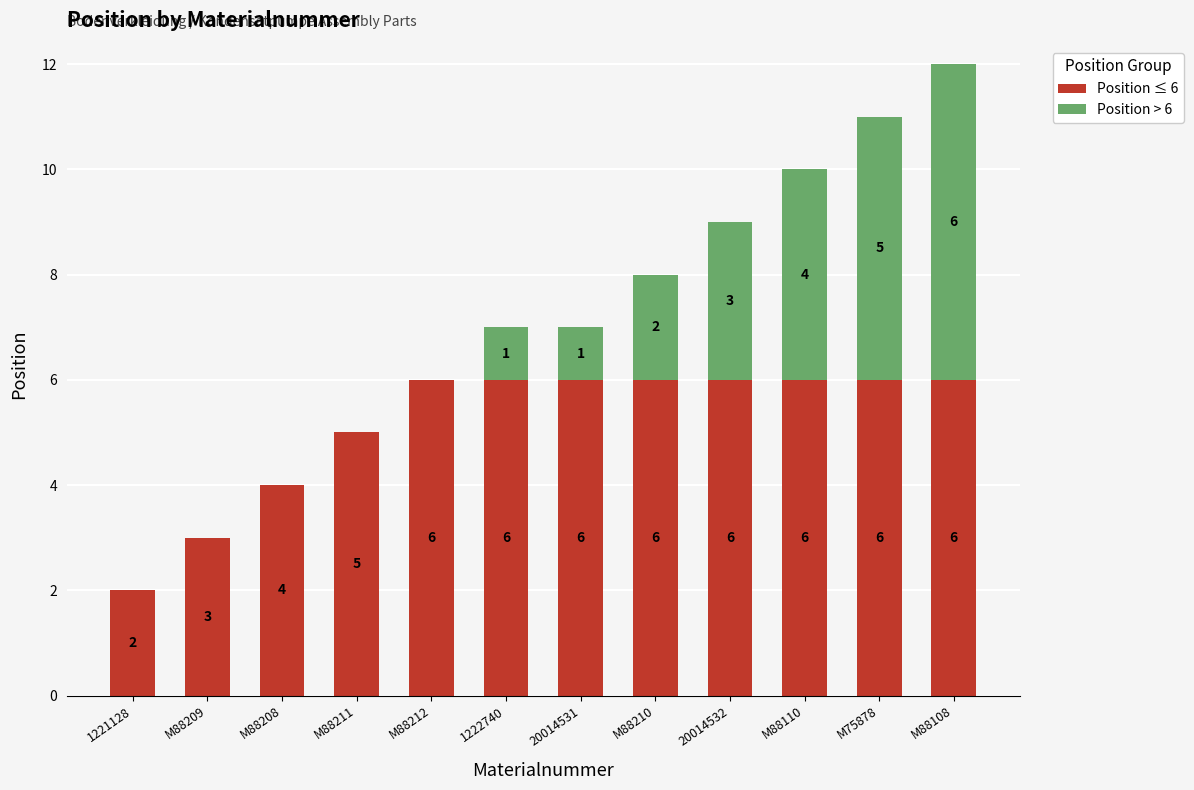

The Position ≤ 6 series shows 2 at M88211. True or false?

False